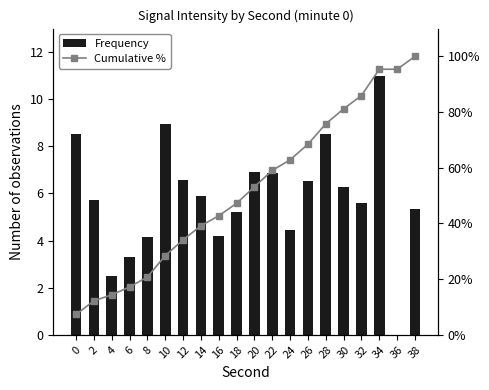

What are all the series names shown in the legend?

Frequency, Cumulative %